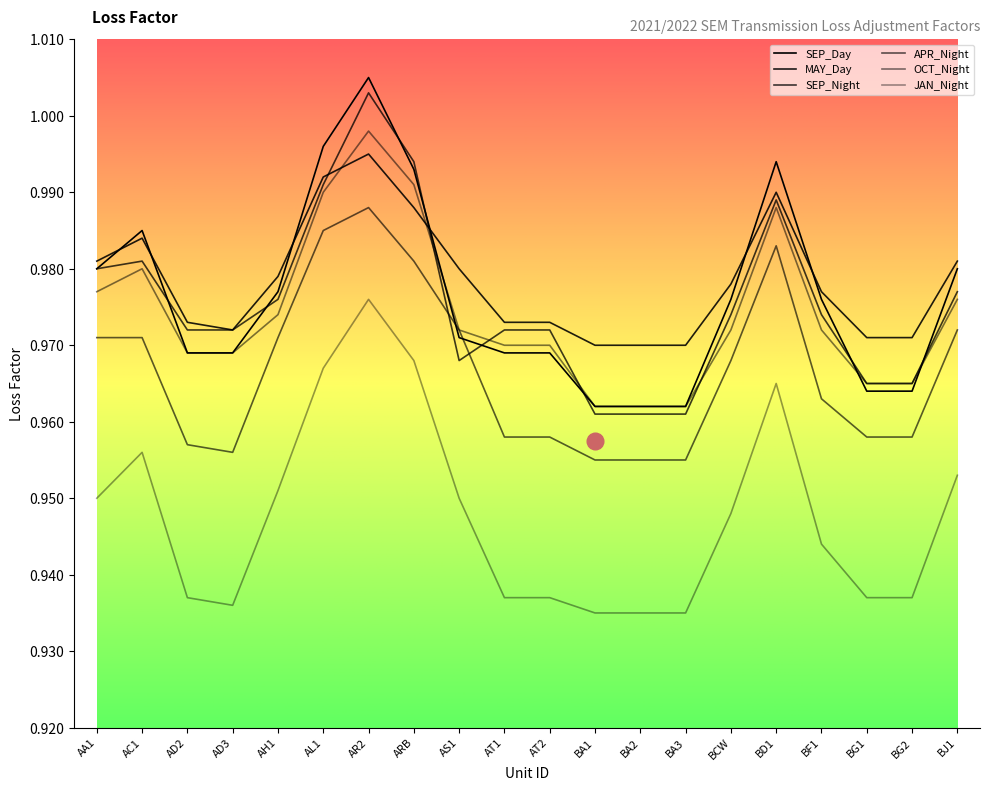

True or false: MAY_Day has a value of 1.0 at BJ1.

True